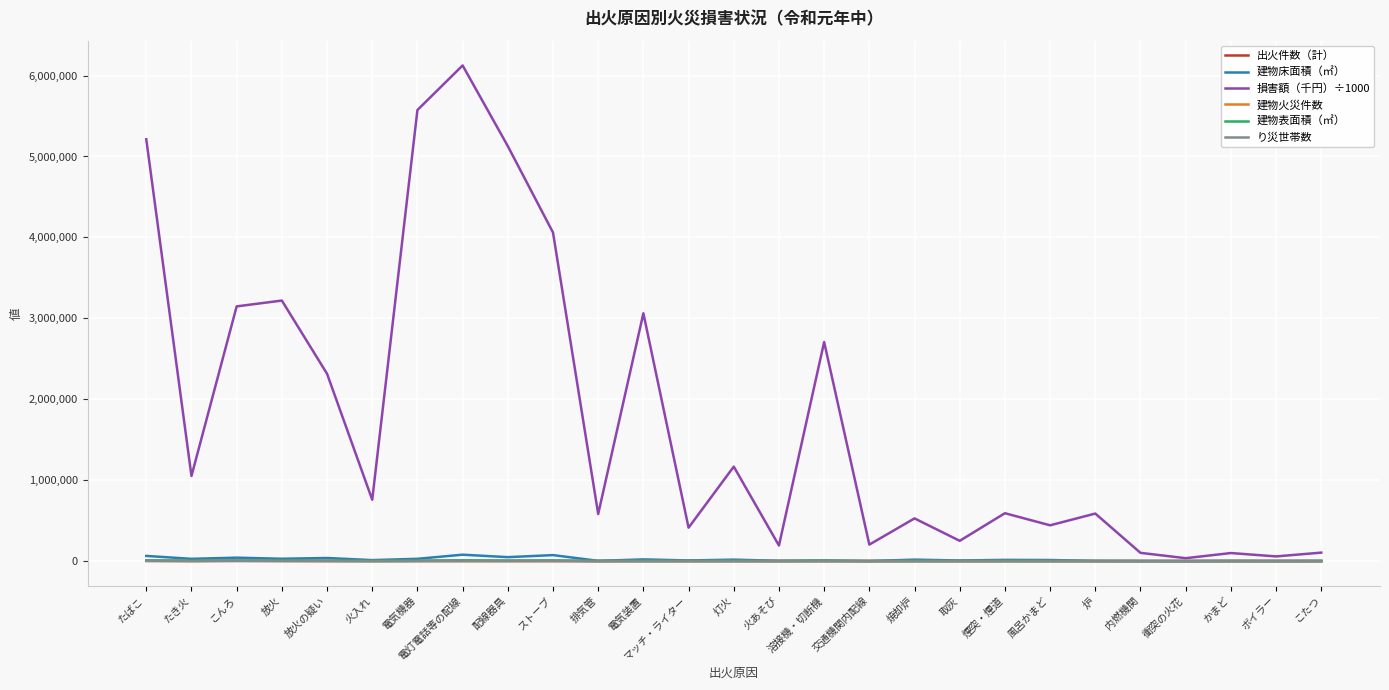

The 建物床面積（㎡） series shows 968 at 交通機関内配線. True or false?

True